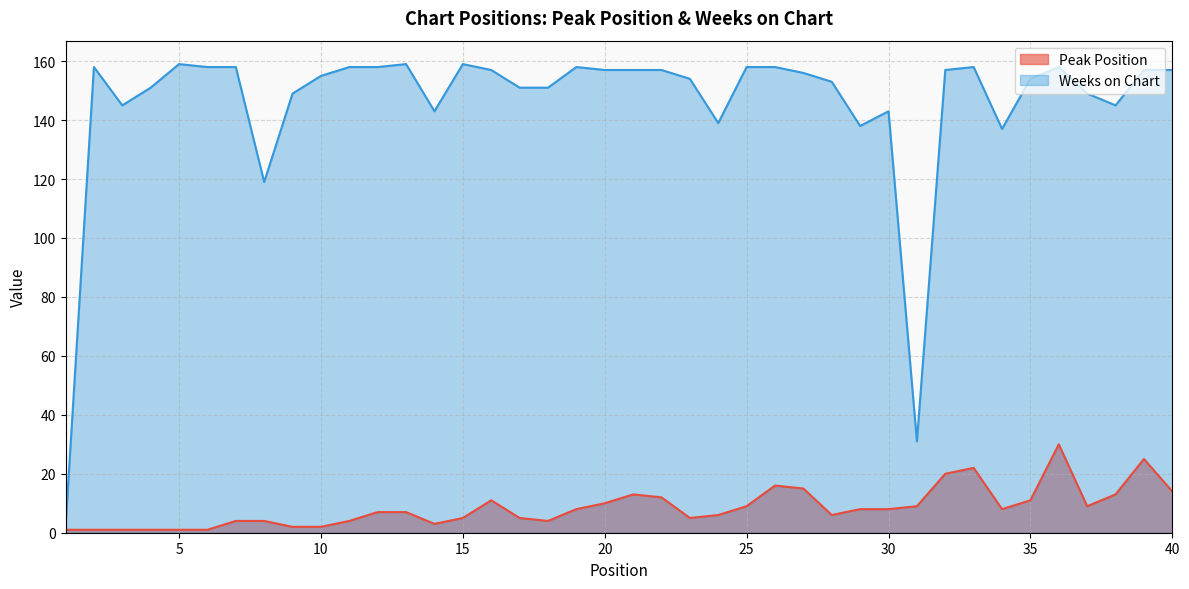

Does the chart display data point markers on the line(s)?

No